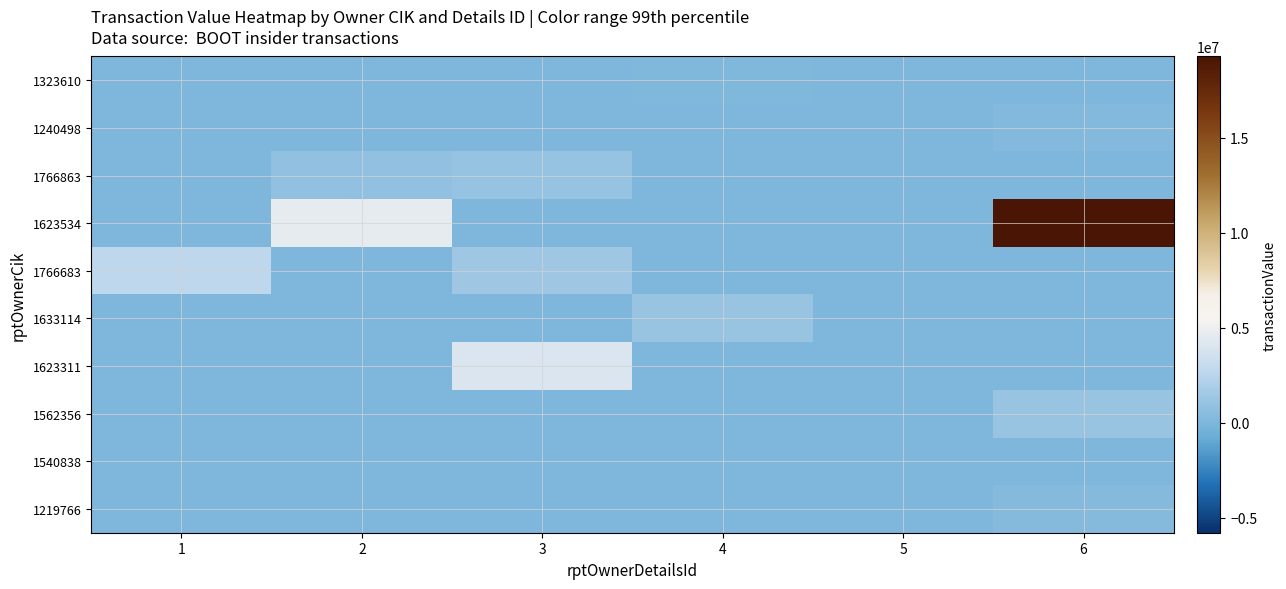

Reading right to left, transcribe all the data shown in this chart.

1323610: 6=0	5=0	4=165165	3=0	2=0	1=0
1240498: 6=238992	5=0	4=0	3=0	2=0	1=0
1766863: 6=0	5=0	4=0	3=973135	2=800508	1=0
1623534: 6=21272753	5=0	4=0	3=0	2=4604430	1=0
1766683: 6=0	5=0	4=0	3=1371654	2=0	1=2656700
1633114: 6=0	5=0	4=1089258	3=0	2=0	1=0
1623311: 6=0	5=0	4=0	3=4020319	2=0	1=0
1562356: 6=1135294	5=0	4=0	3=0	2=0	1=0
1540838: 6=85030	5=0	4=0	3=0	2=0	1=0
1219766: 6=334838	5=0	4=0	3=0	2=0	1=0